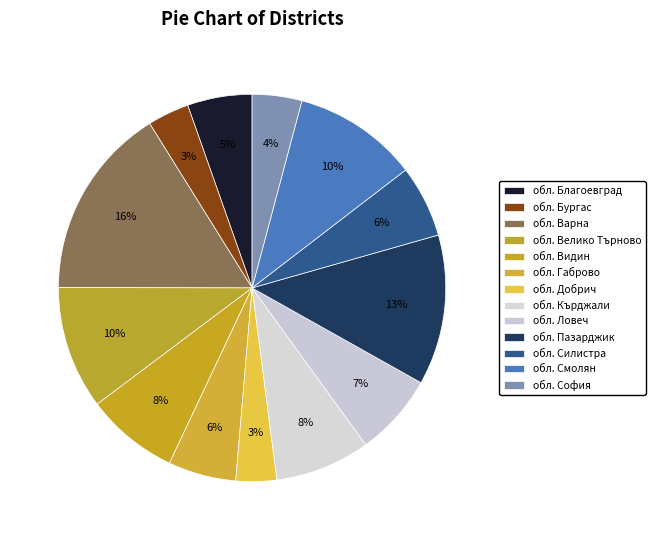

What percentage is the обл. Ловеч slice, to the nearest percent?

7%